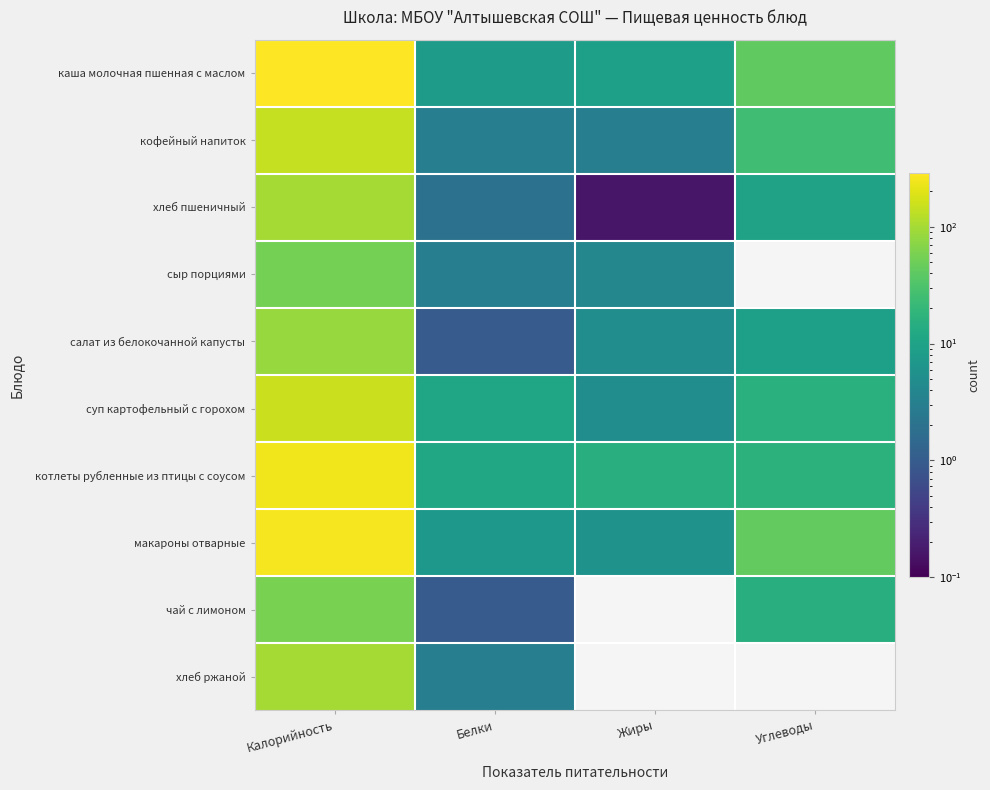

Rank the series at Калорийность from highest to lowest value.

каша молочная пшенная с маслом, макароны отварные, котлеты рубленные из птицы с соусом, суп картофельный с горохом, кофейный напиток, хлеб пшеничный, хлеб ржаной, салат из белокочанной капусты, чай с лимоном, сыр порциями